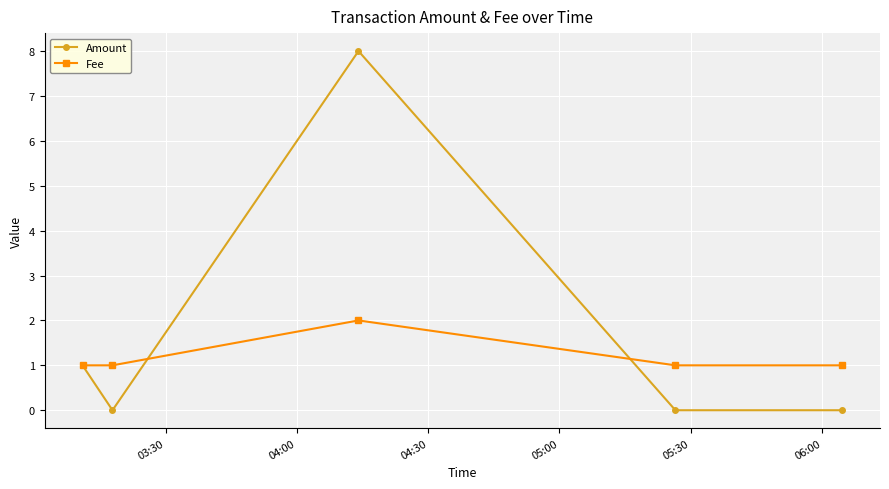

How many lines are shown in the chart?

2